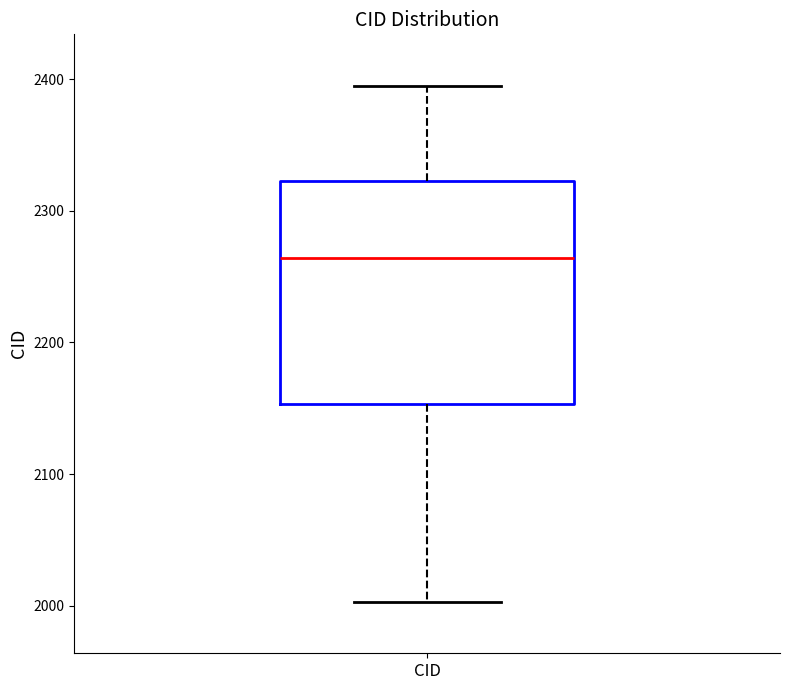

Transcribe this box plot: give where the median line is, the range the box spans, and where the two whiskers end, as read against the y-axis. The values are not printed on the chart, so give them approximately, as read against the axis.

median 2260, box 2150 to 2320, whiskers 2000 to 2400